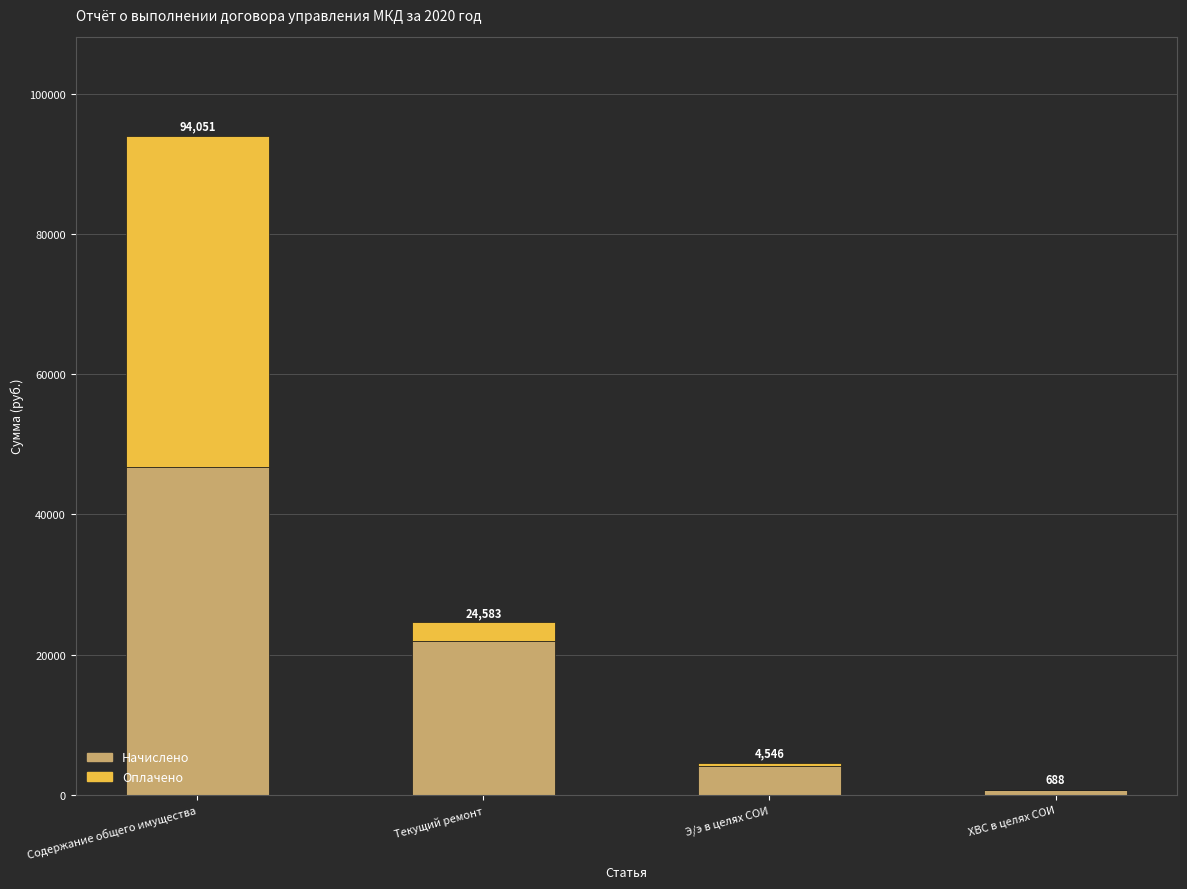

At which category is the sum across all series the highest?

Содержание общего имущества